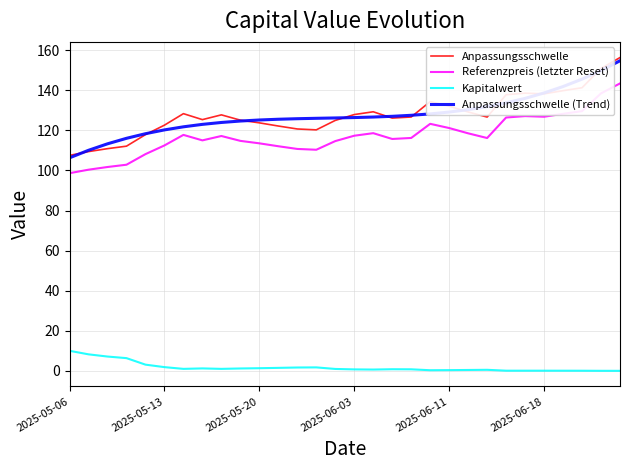

Which series has the widest spread of values?

Anpassungsschwelle